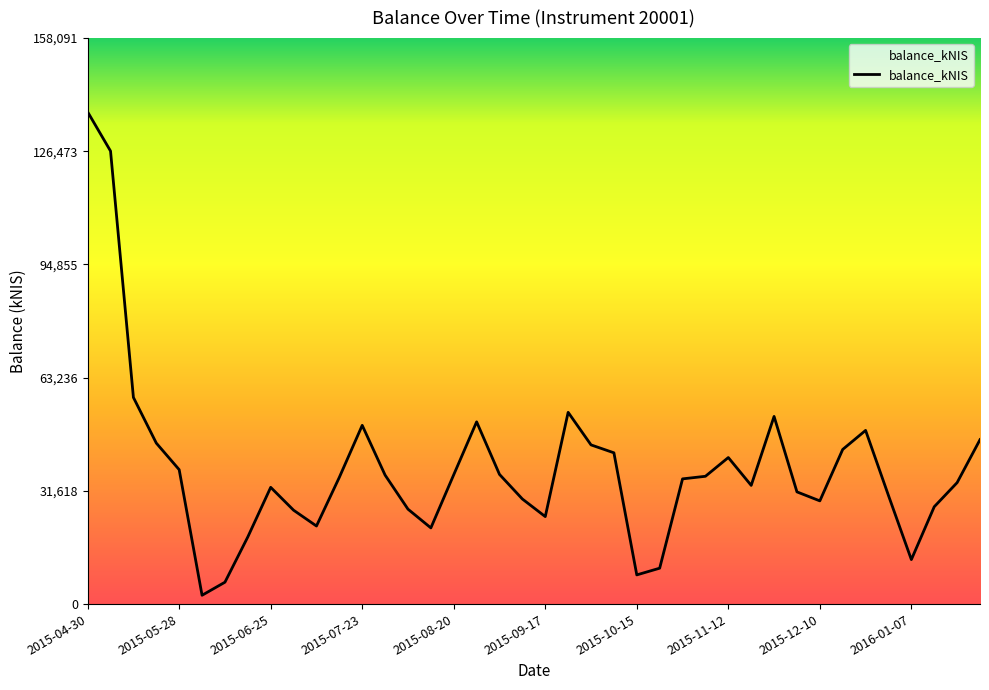

What is the maximum value shown in the chart?

137471.2